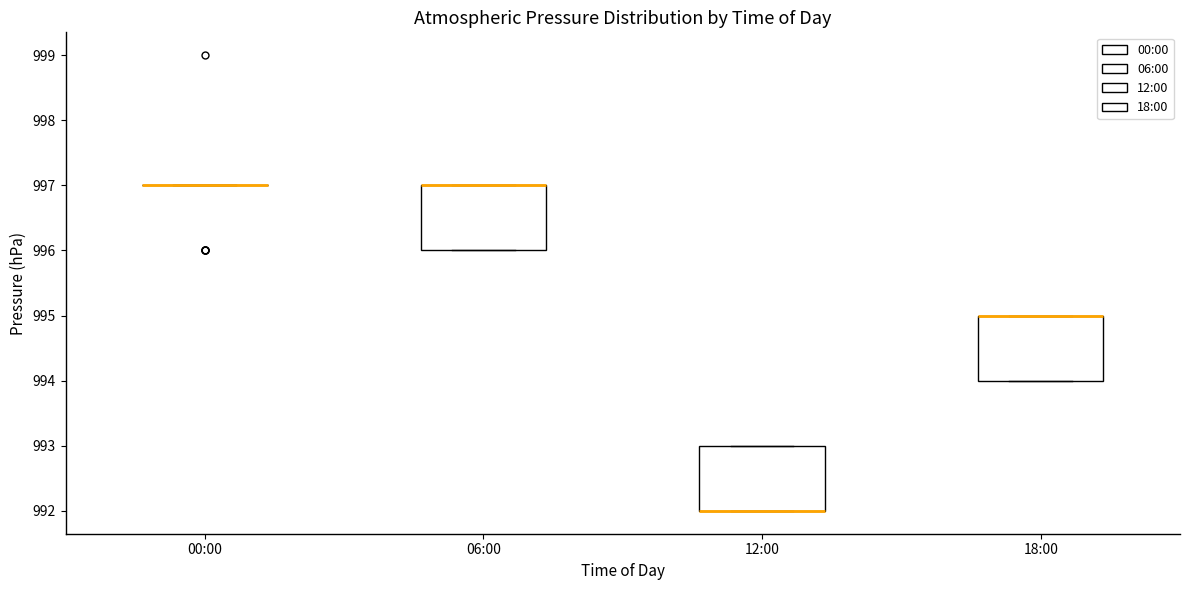

Reading left to right, transcribe this box plot: for each box, give where its median line is, the range the box spans, and where its two whiskers end, as read against the y-axis. The values are not printed on the chart, so give them approximately, as read against the axis.

00:00: box collapsed to a line at 997, whiskers 997 to 997
06:00: median 997 (drawn on the box's upper edge), box 996 to 997, whiskers 996 to 997
12:00: median 992 (drawn on the box's lower edge), box 992 to 993, whiskers 992 to 993
18:00: median 995 (drawn on the box's upper edge), box 994 to 995, whiskers 994 to 995